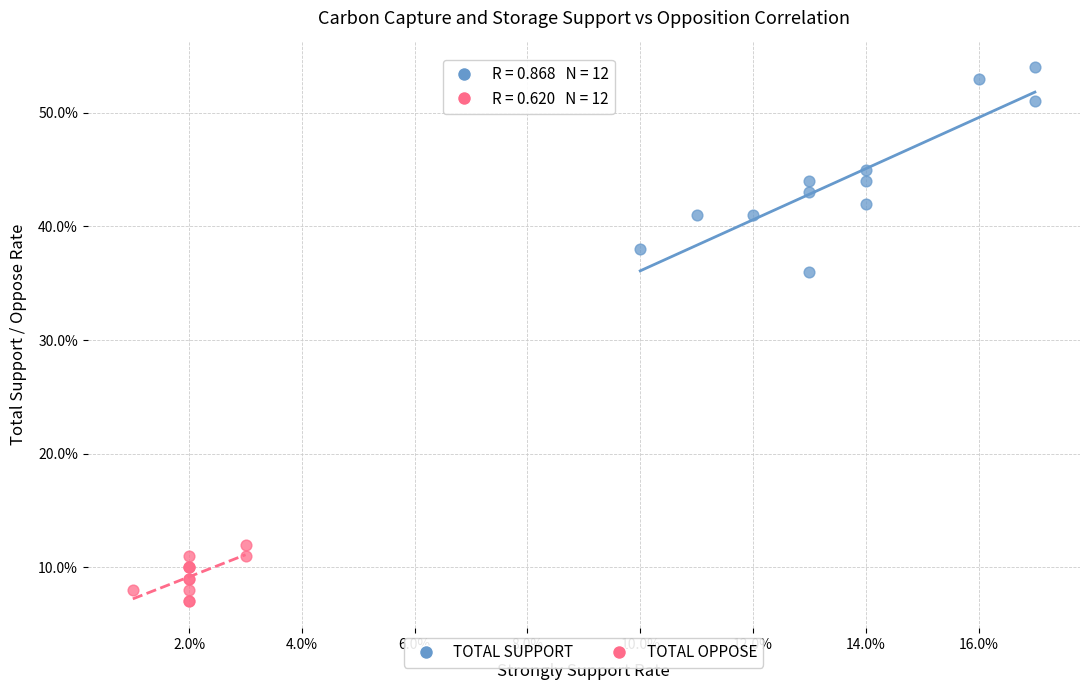

What are all the series names shown in the legend?

TOTAL SUPPORT, TOTAL OPPOSE